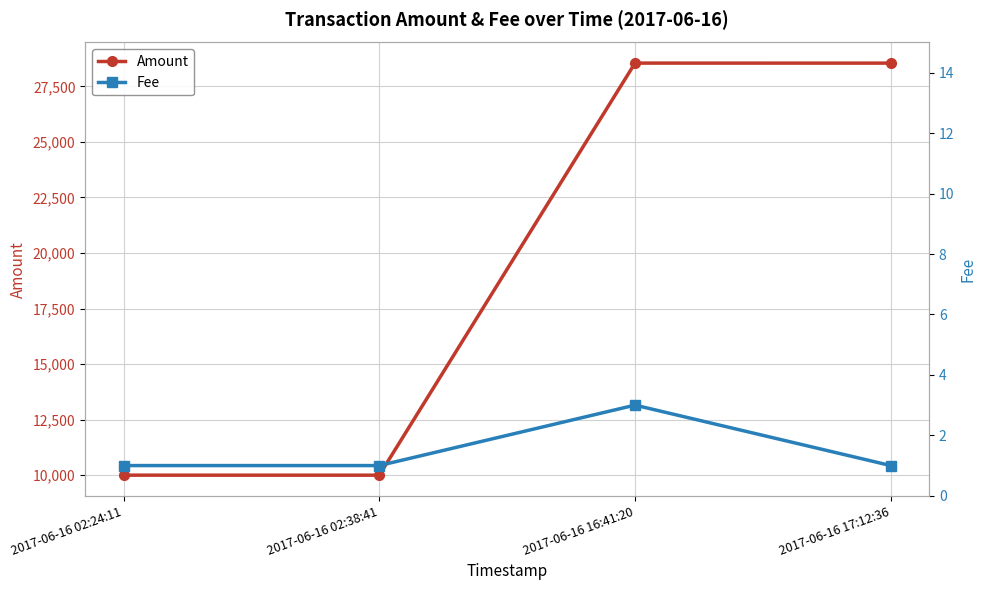

True or false: Fee and Amount cross at least once.

False